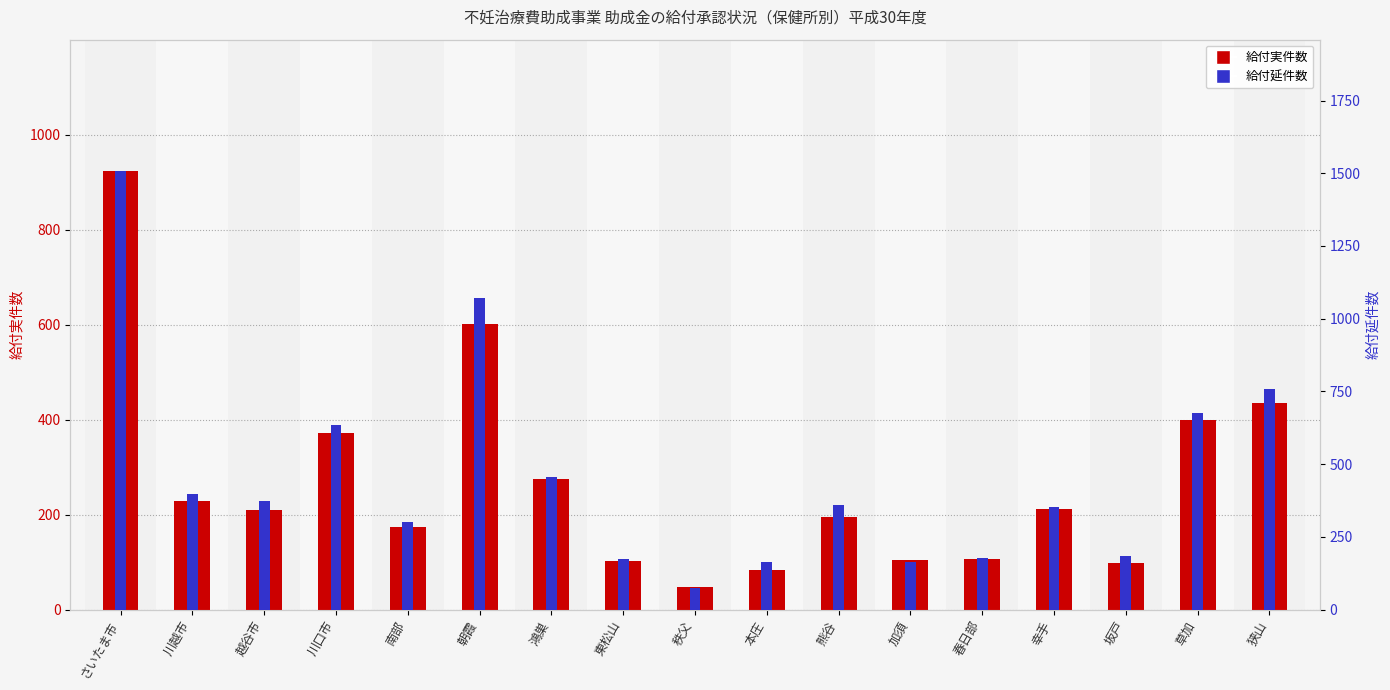

Are the bars horizontal?

No